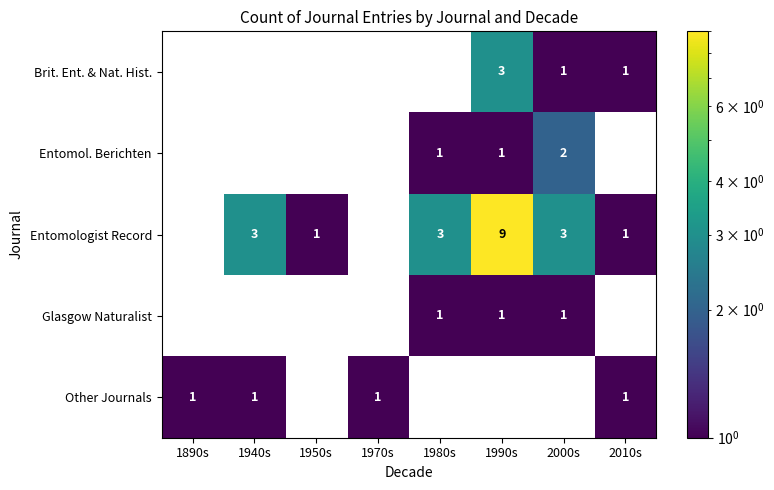

Which category has the highest value across all series?

1990s